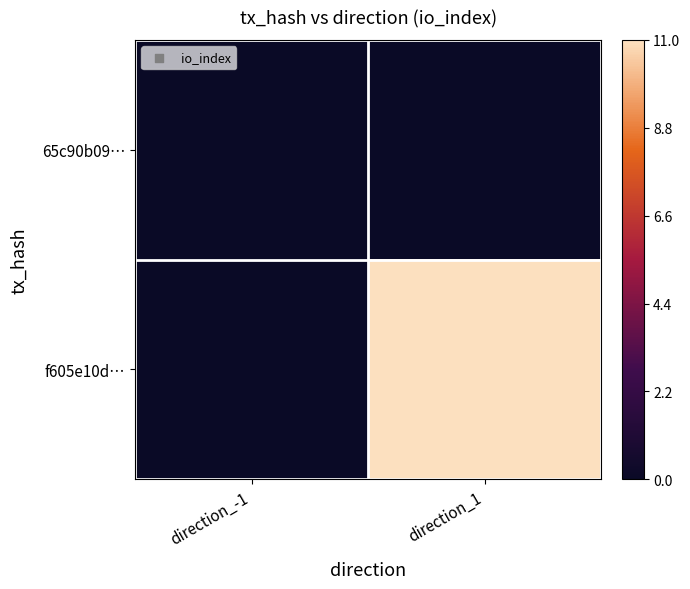

At which category is the sum across all series the highest?

direction_1